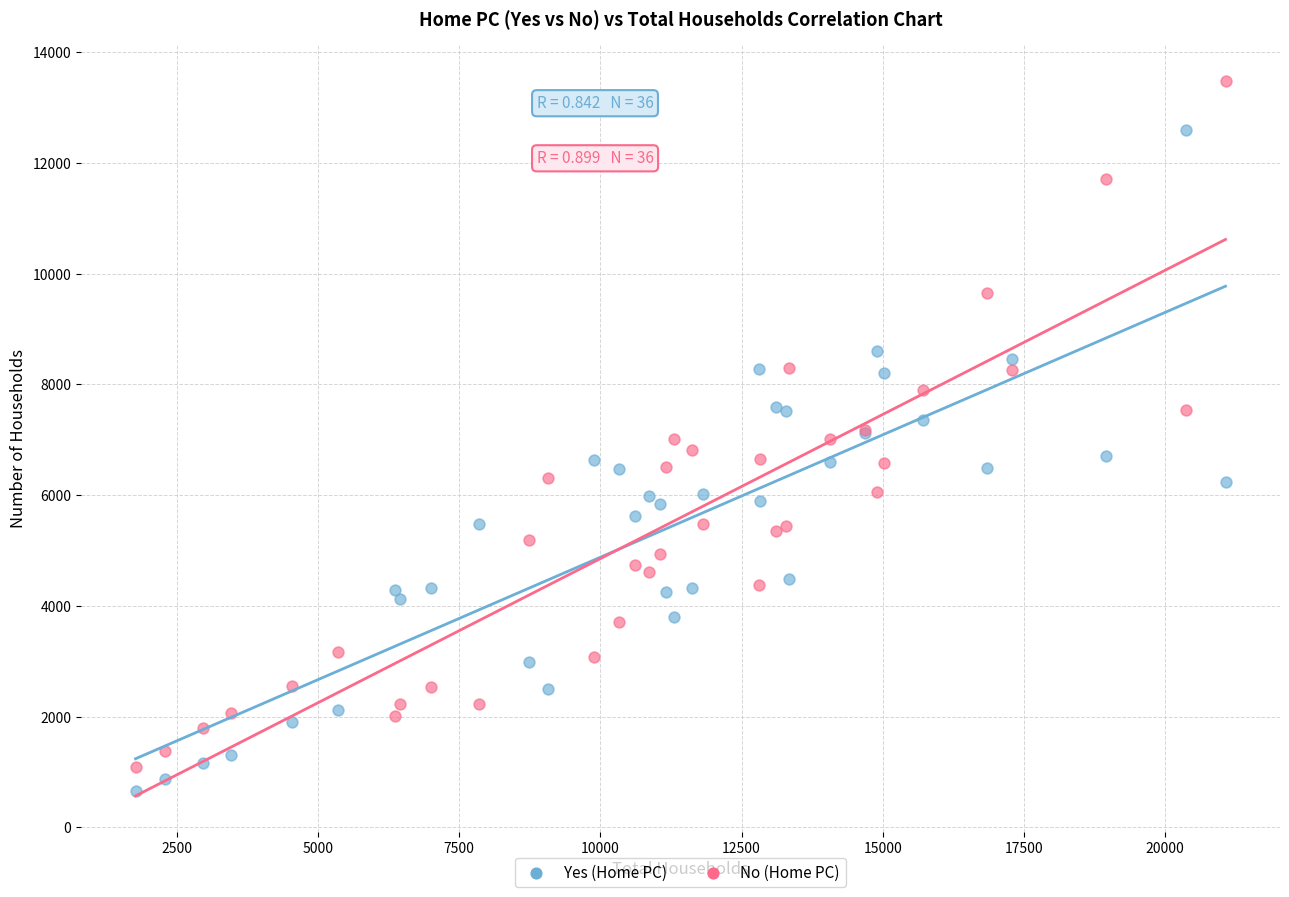

What is the X range (max minus min) for the scatter plot?

19303